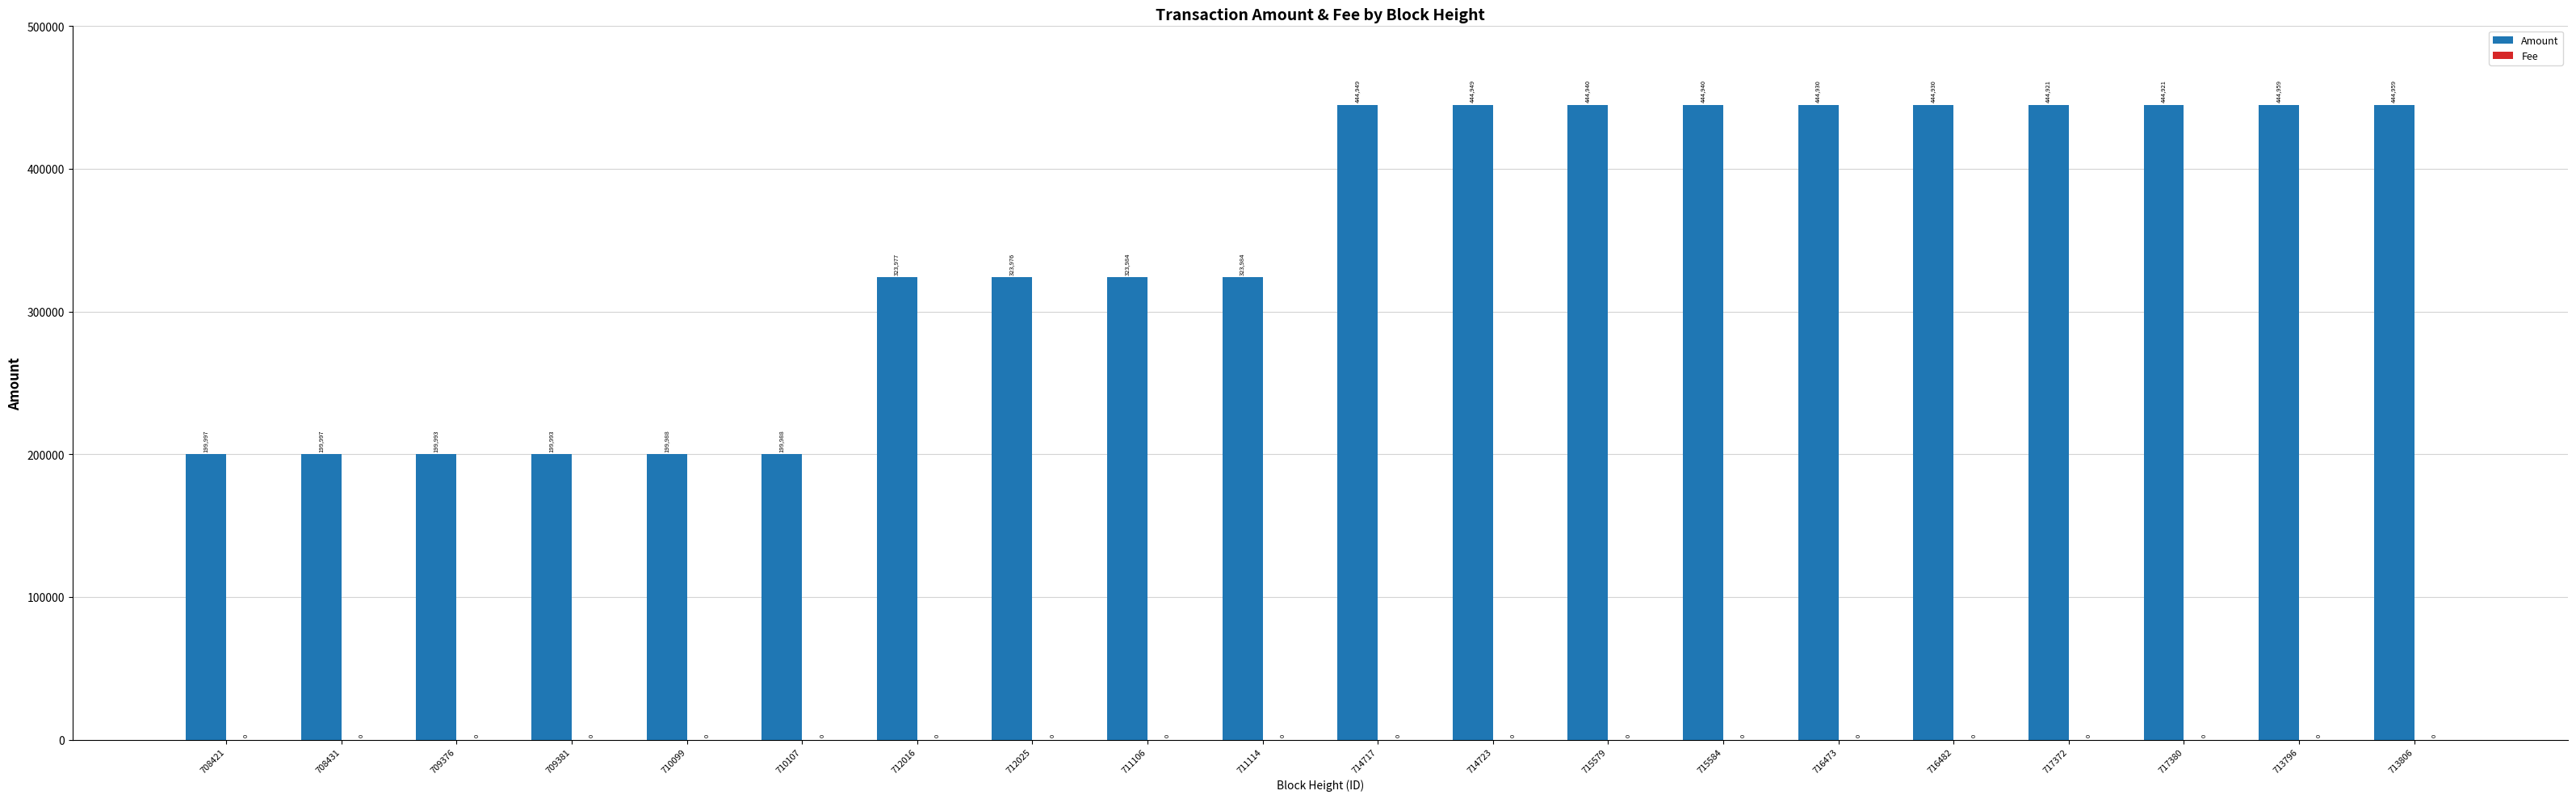

How many distinct data groups are displayed?

2